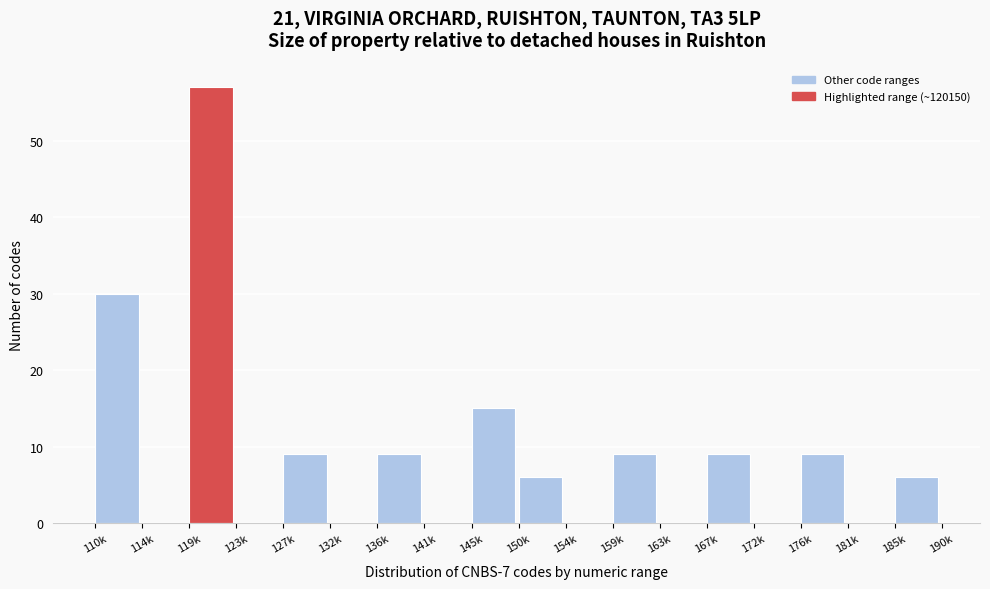

Reading left to right, extract all data points from this chart.

110k=30	114k=0	119k=57	123k=0	127k=9	132k=0	136k=9	141k=0	145k=15	150k=6	154k=0	159k=9	163k=0	167k=9	172k=0	176k=9	181k=0	185k=6